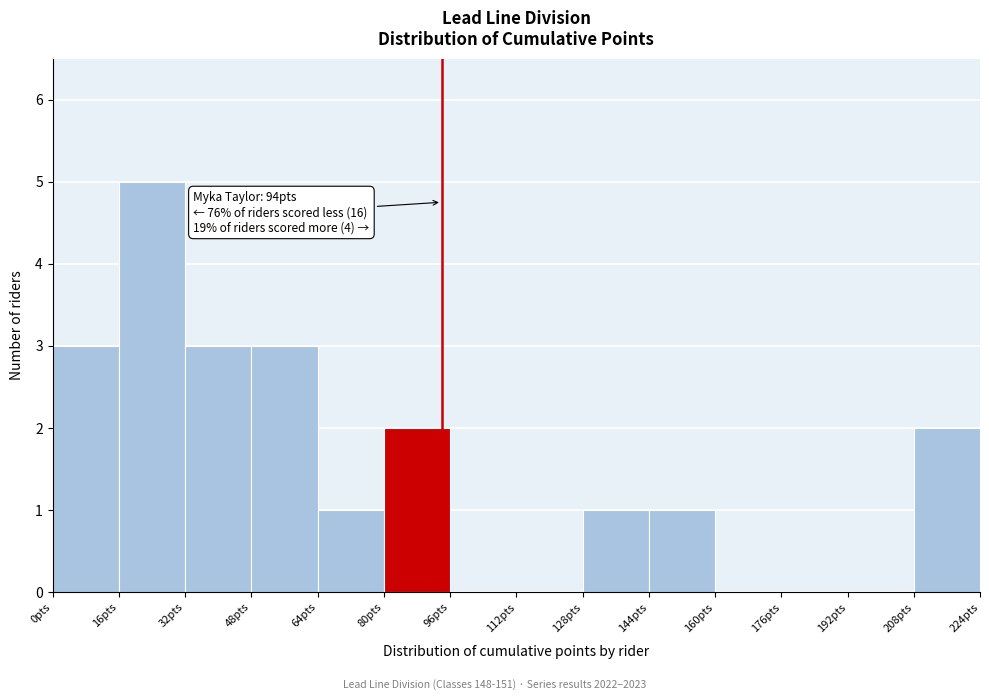

Which range on the x-axis has the tallest bar?

16 to 32